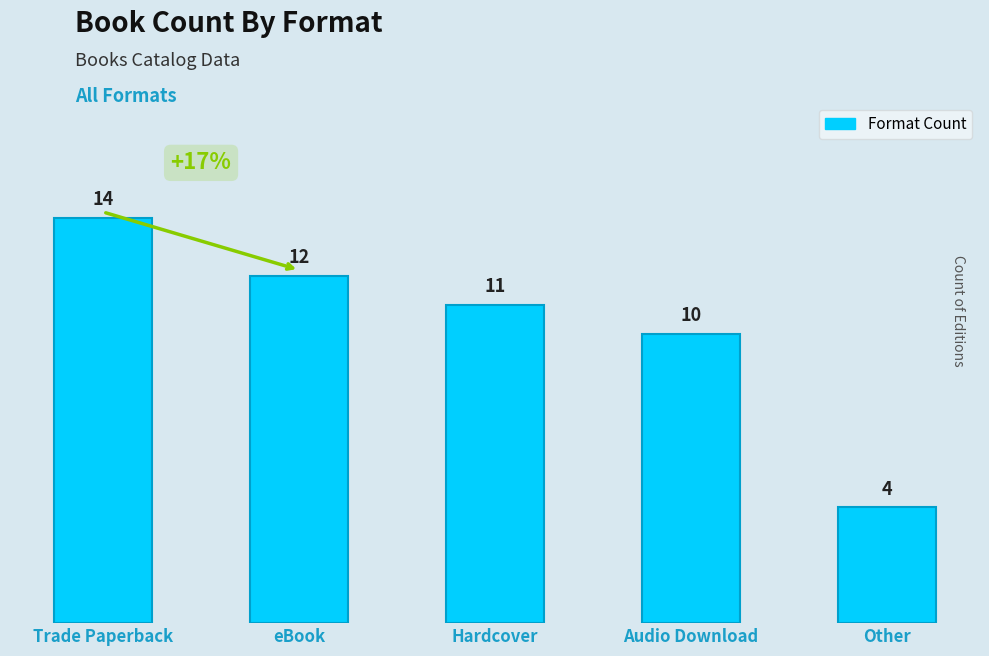

Rank the categories by value from highest to lowest.

Trade Paperback, eBook, Hardcover, Audio Download, Other